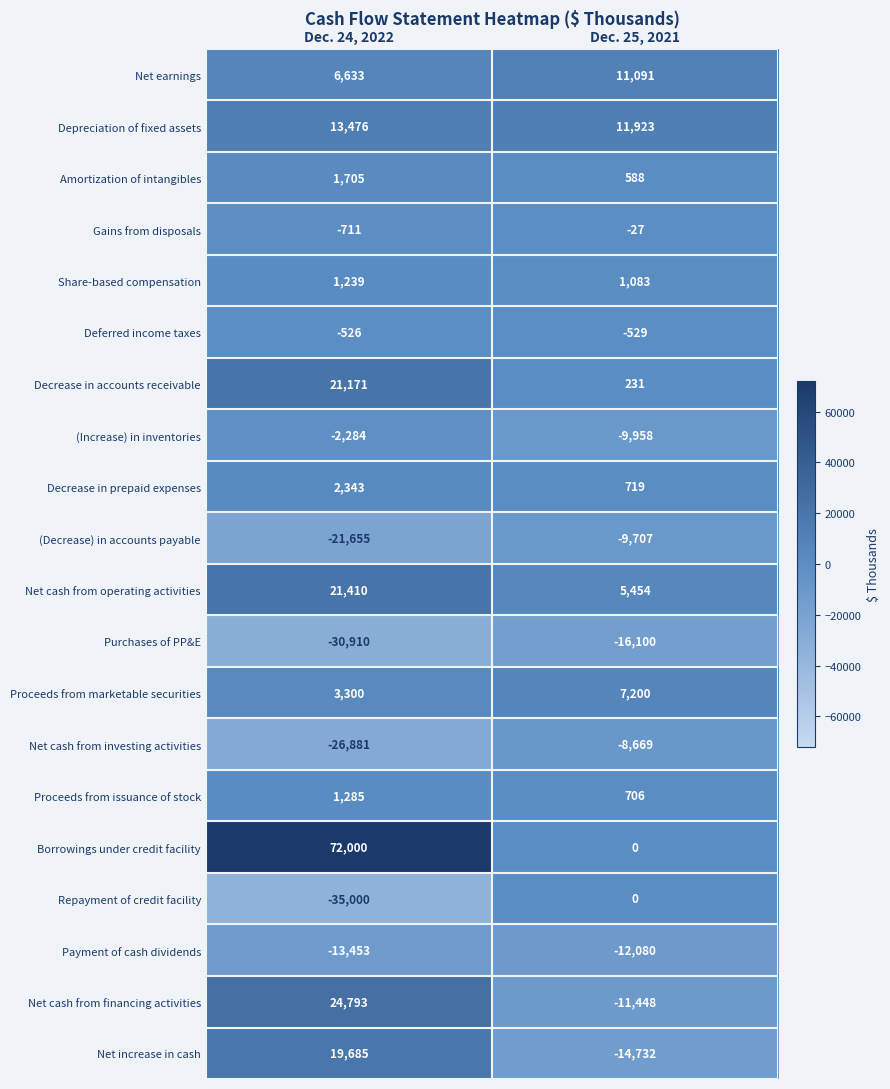

What is the sum of all Payment of cash dividends values?

-25533